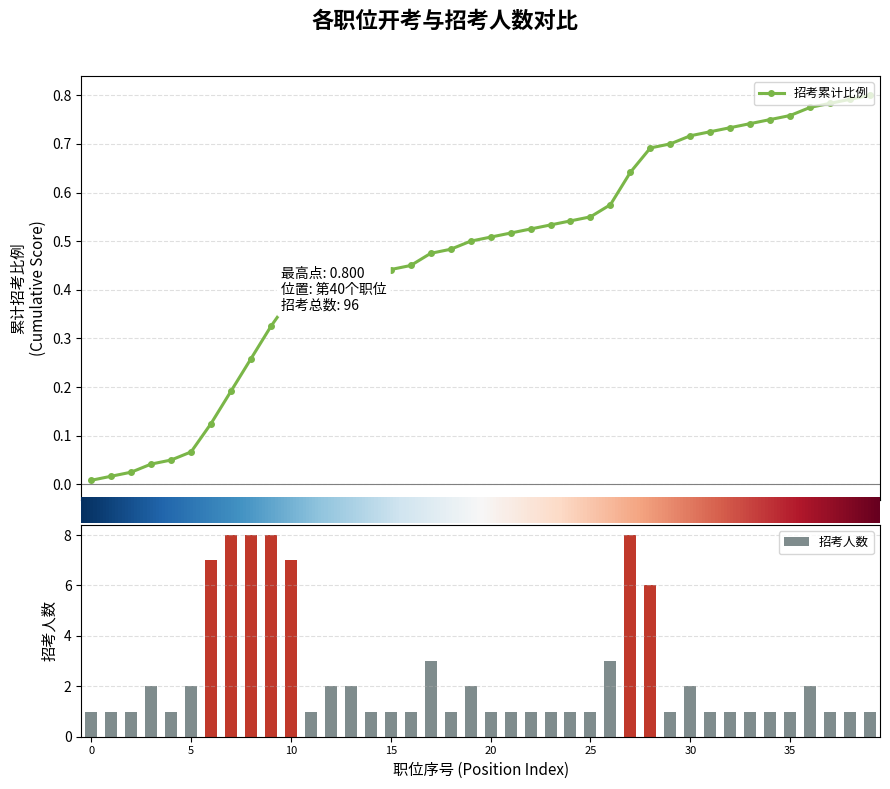

Reading right to left, what are all the values shown in this chart?

招考累计比例: 0.8	0.8	0.8	0.8	0.8	0.7	0.7	0.7	0.7	0.7	0.7	0.7	0.6	0.6	0.5	0.5	0.5	0.5	0.5	0.5	0.5	0.5	0.5	0.5	0.4	0.4	0.4	0.4	0.4	0.4	0.3	0.3	0.2	0.1	0.1	0.1	0.0	0.0	0.0	0.0
招考人数: 1.0	1.0	1.0	2.0	1.0	1.0	1.0	1.0	1.0	2.0	1.0	6.0	8.0	3.0	1.0	1.0	1.0	1.0	1.0	1.0	2.0	1.0	3.0	1.0	1.0	1.0	2.0	2.0	1.0	7.0	8.0	8.0	8.0	7.0	2.0	1.0	2.0	1.0	1.0	1.0